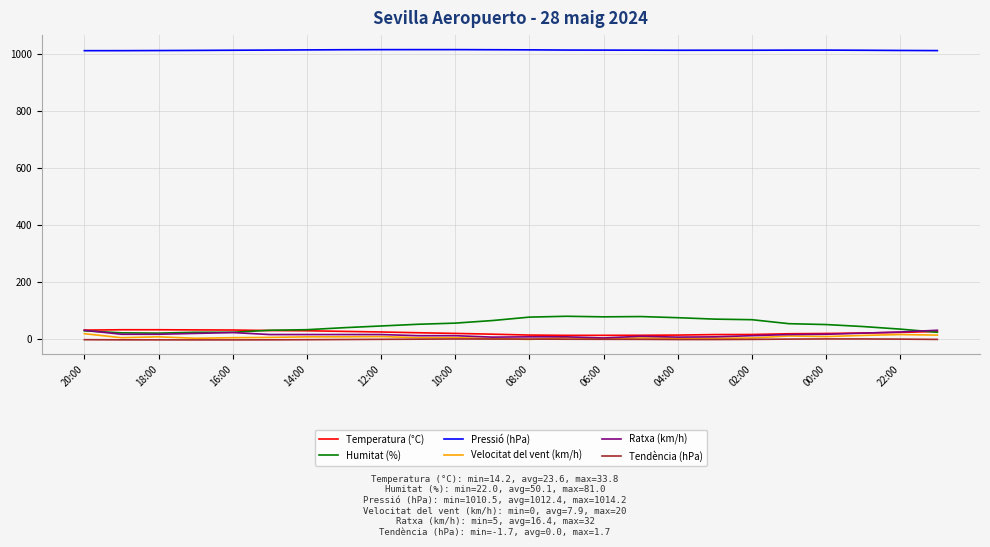

What is the greatest value displayed?

1014.2